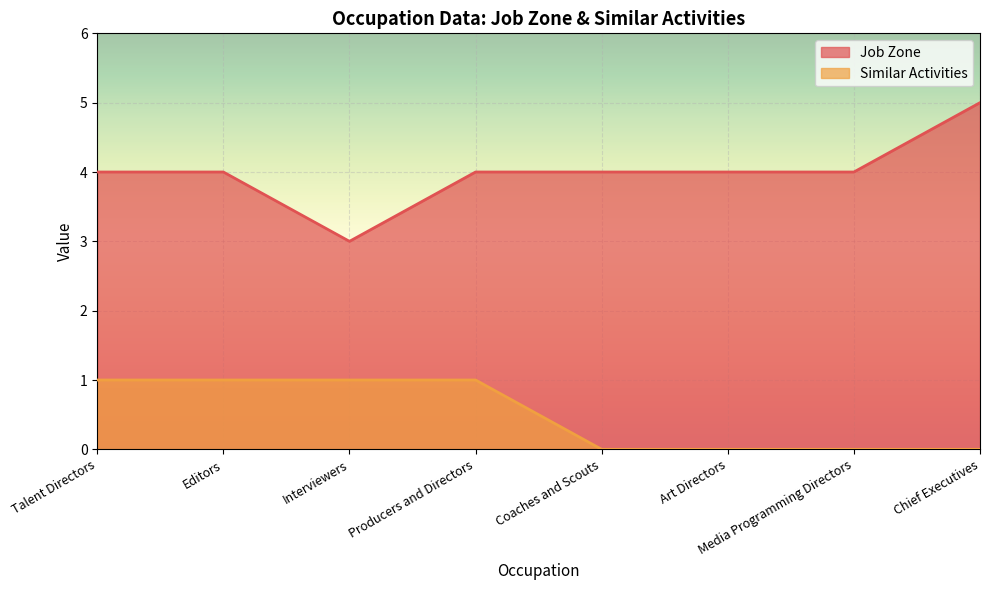

True or false: Similar Activities and Job Zone cross at least once.

False